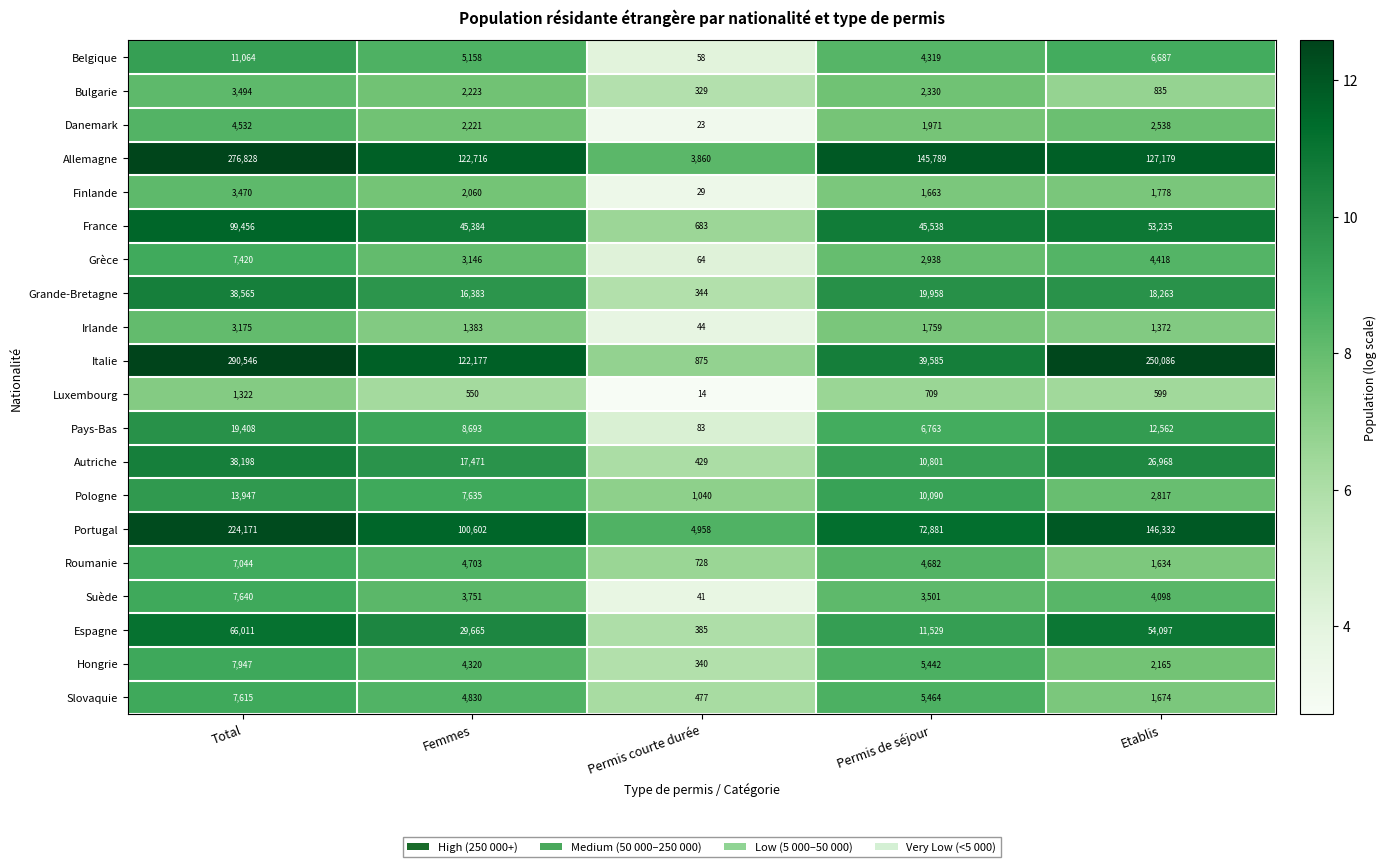

At which label does Finlande reach its peak?

Total